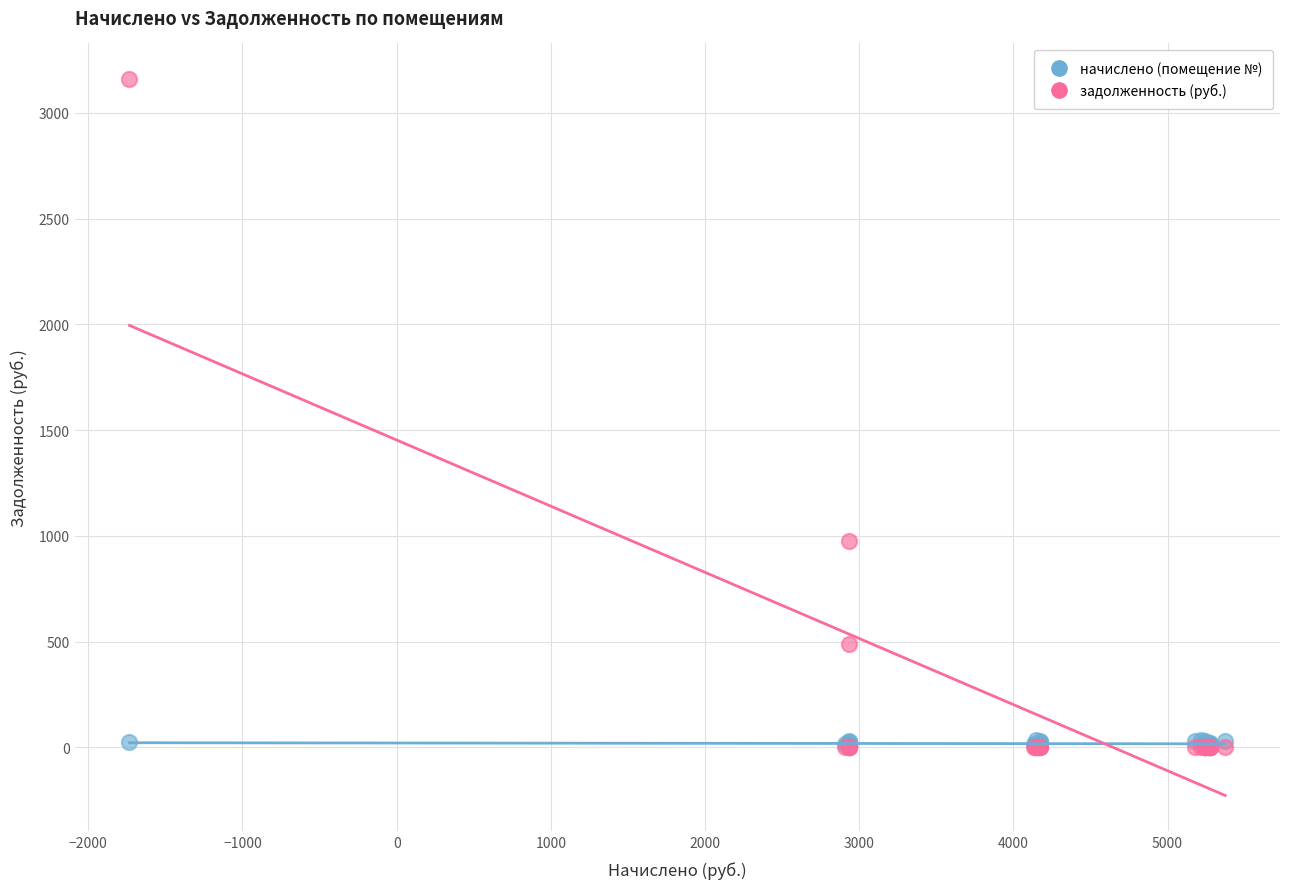

Across all series, what Y value is closest to 1579?

977.0